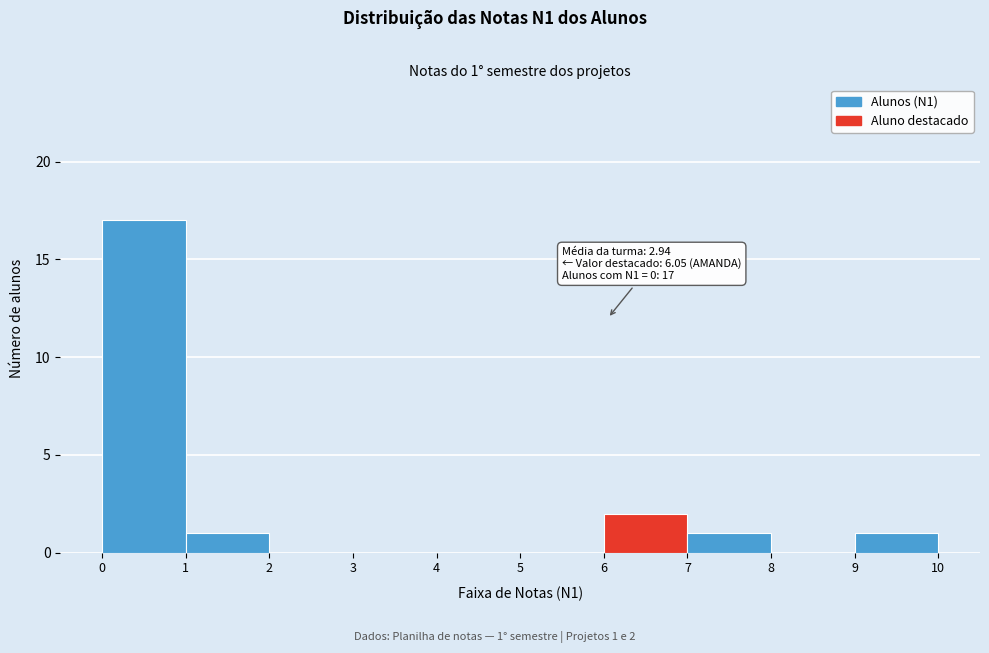

Which range on the x-axis has the tallest bar?

0 to 1